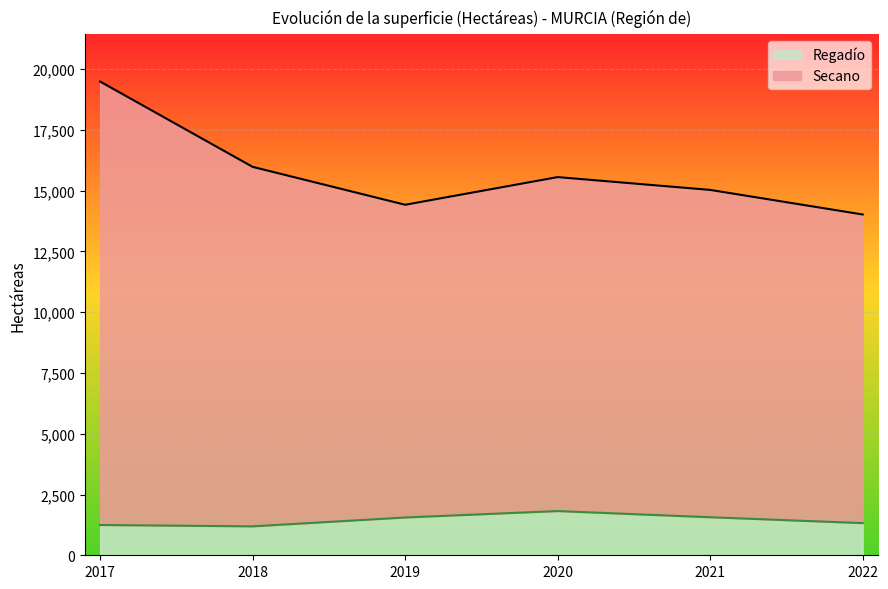

What is the average value of the Secano series?

15752